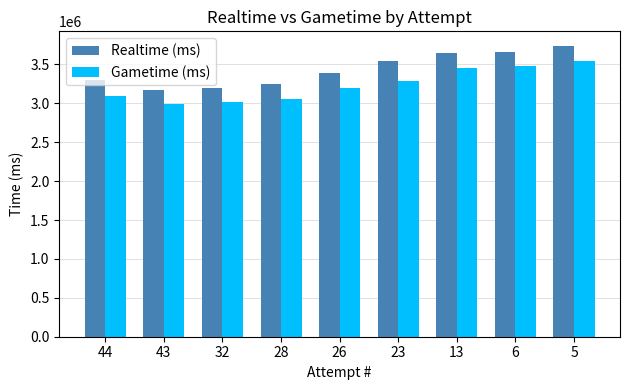

What is the sum of the Realtime (ms) values at 5 and 23?

7282988